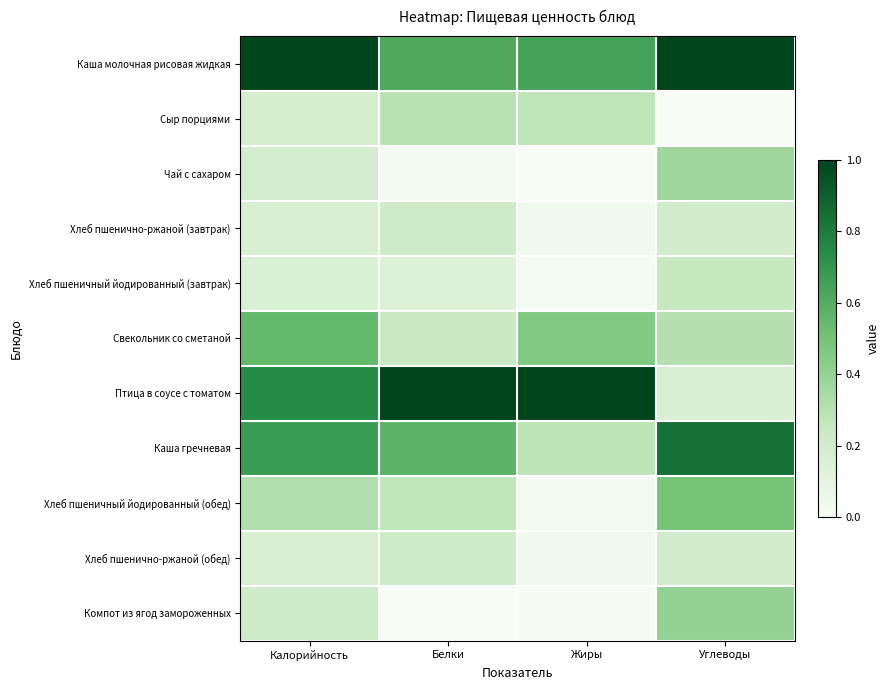

Rank the series at Белки from highest to lowest value.

Птица в соусе с томатом, Каша молочная рисовая жидкая, Каша гречневая, Сыр порциями, Хлеб пшеничный йодированный (обед), Свекольник со сметаной, Хлеб пшенично-ржаной (завтрак), Хлеб пшенично-ржаной (обед), Хлеб пшеничный йодированный (завтрак), Чай с сахаром, Компот из ягод замороженных